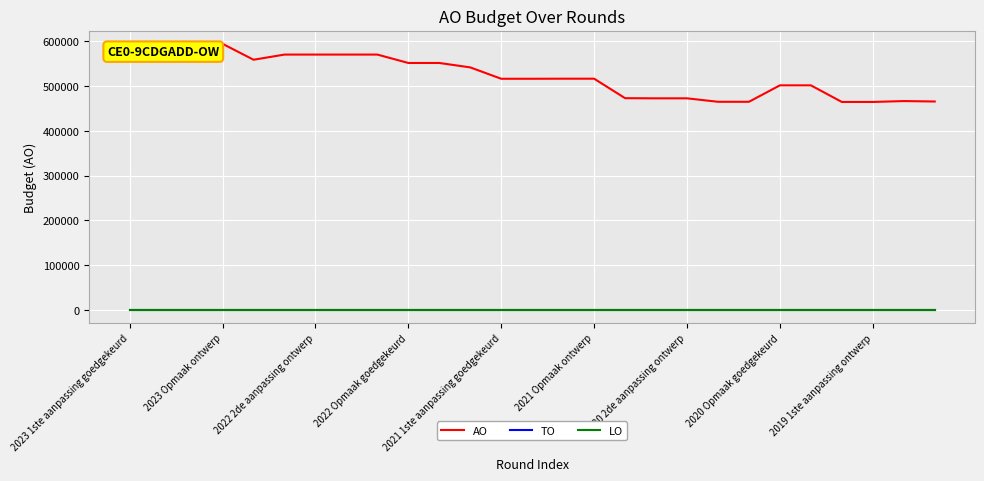

Does the chart have visible grid lines?

Yes